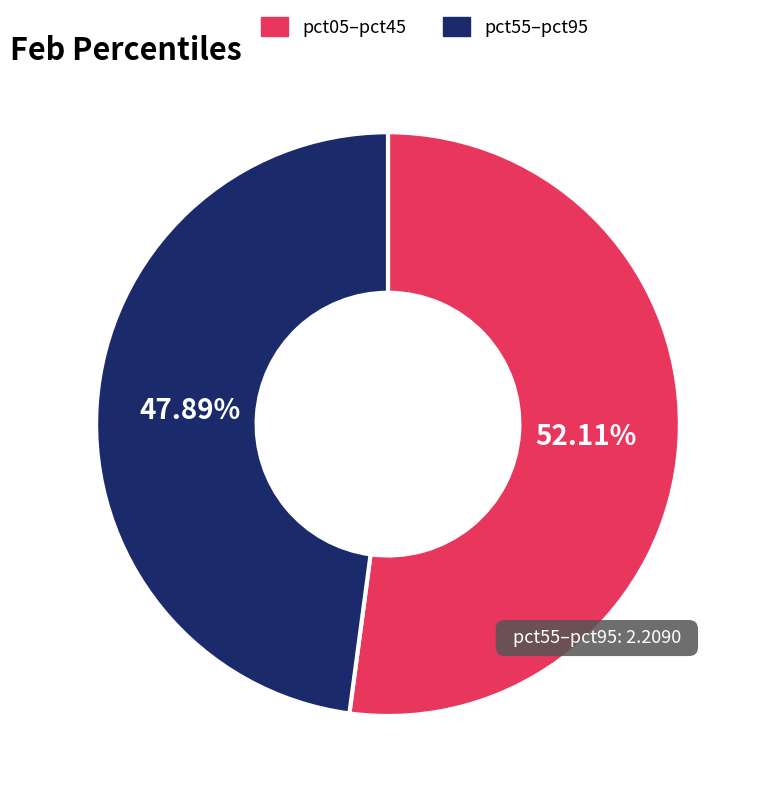

Rank the categories by value from lowest to highest.

pct55–pct95, pct05–pct45